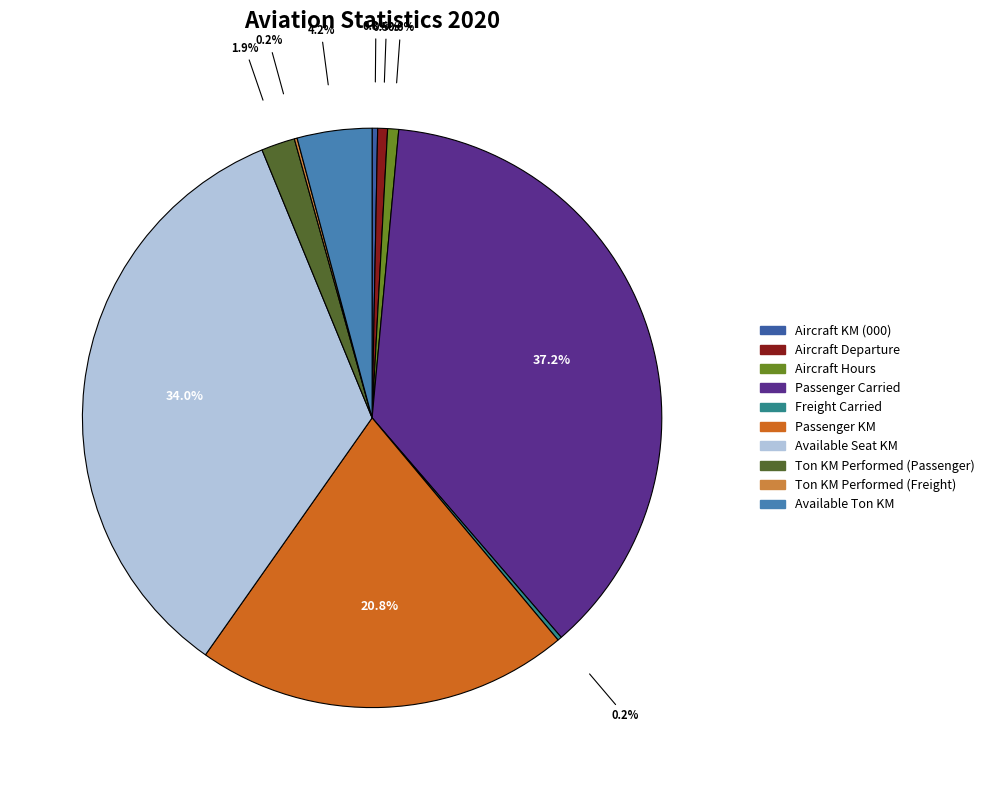

What is the largest slice in the pie chart?

Passenger Carried